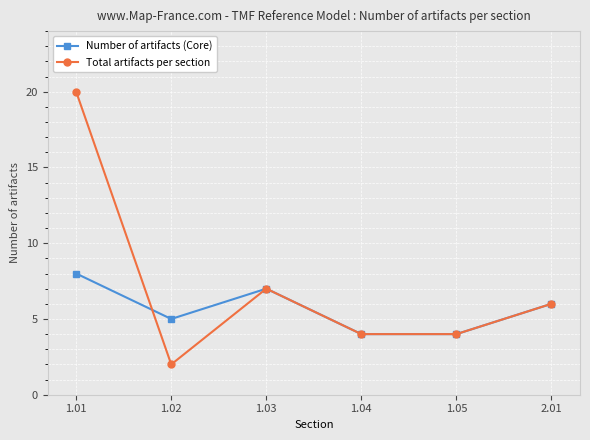

Rank the series by their maximum value, from lowest to highest.

Number of artifacts (Core), Total artifacts per section